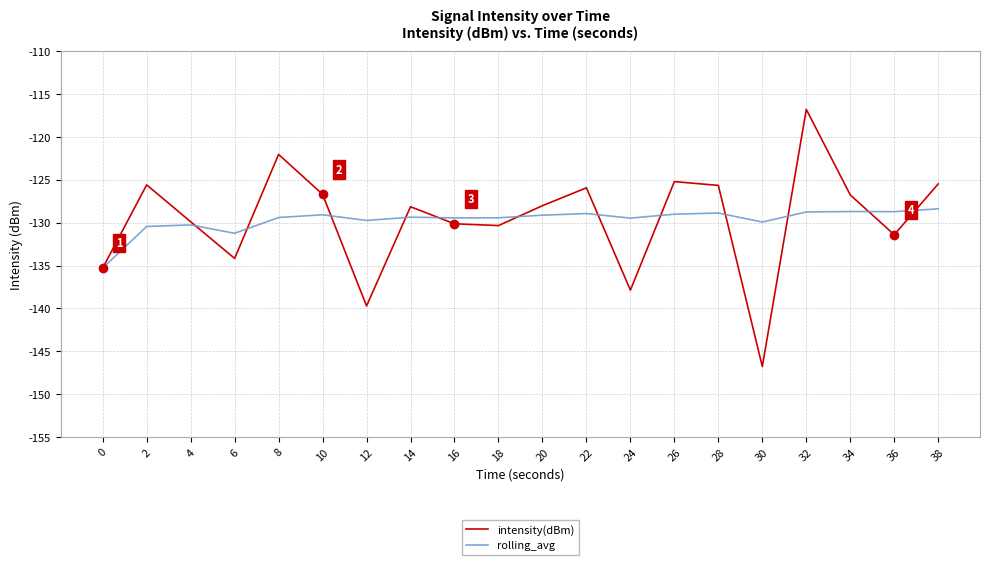

Is it true that rolling_avg equals -129.9 at 30?

True